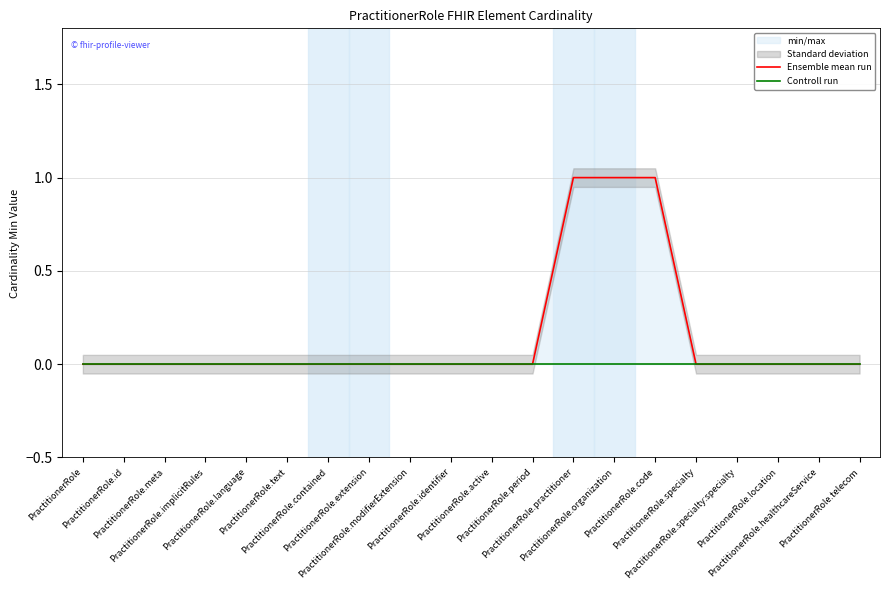

Which series has the largest range (max minus min)?

Ensemble mean run